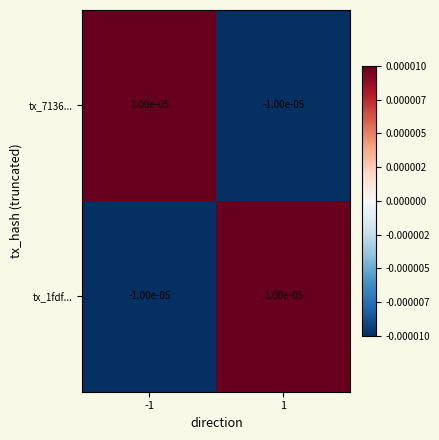

Is the value of tx_1fdf... at -1 greater than the value of tx_7136... at -1?

No